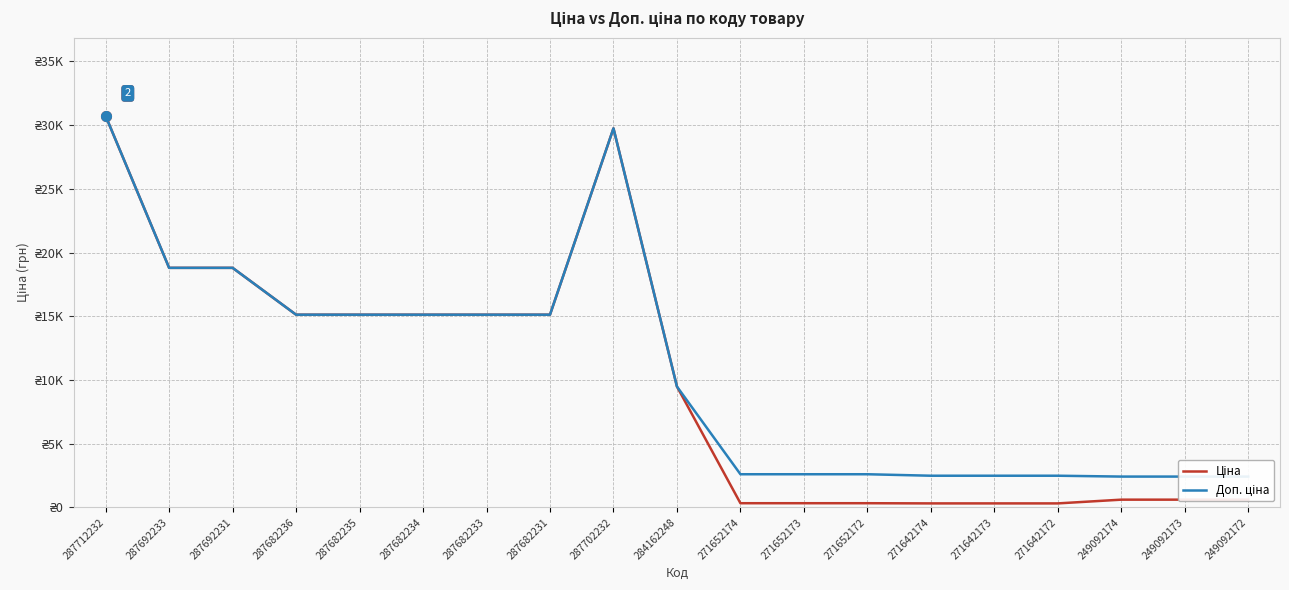

Which category has the lowest value in the Доп. ціна series?

249092174